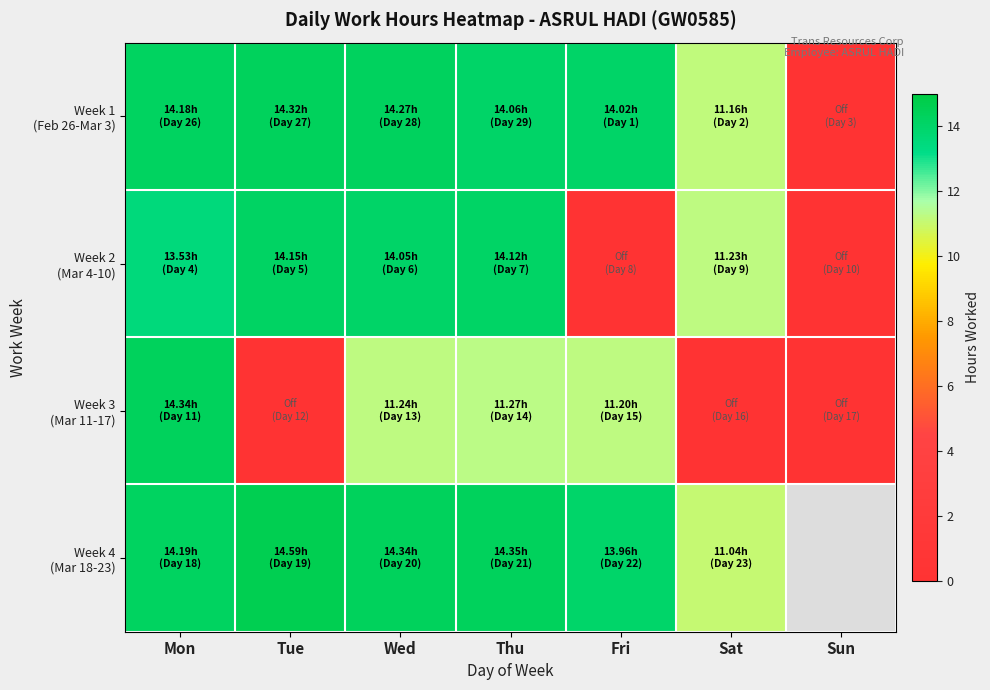

What is the maximum value for Week 2 (Mar 4-10)?

14.2